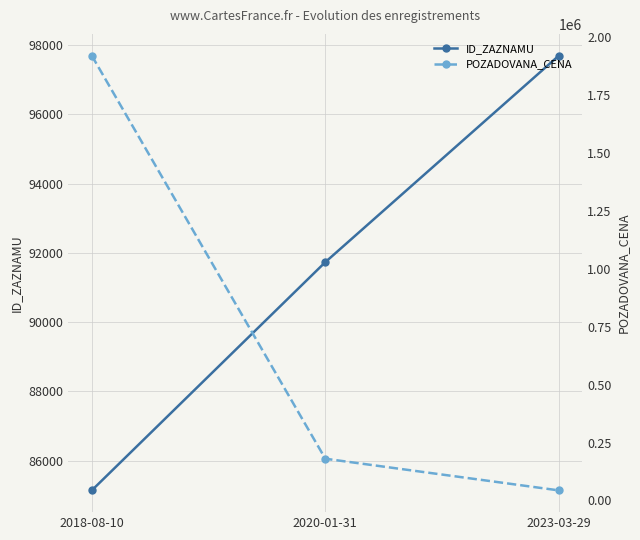

Does the chart display data point markers on the line(s)?

Yes